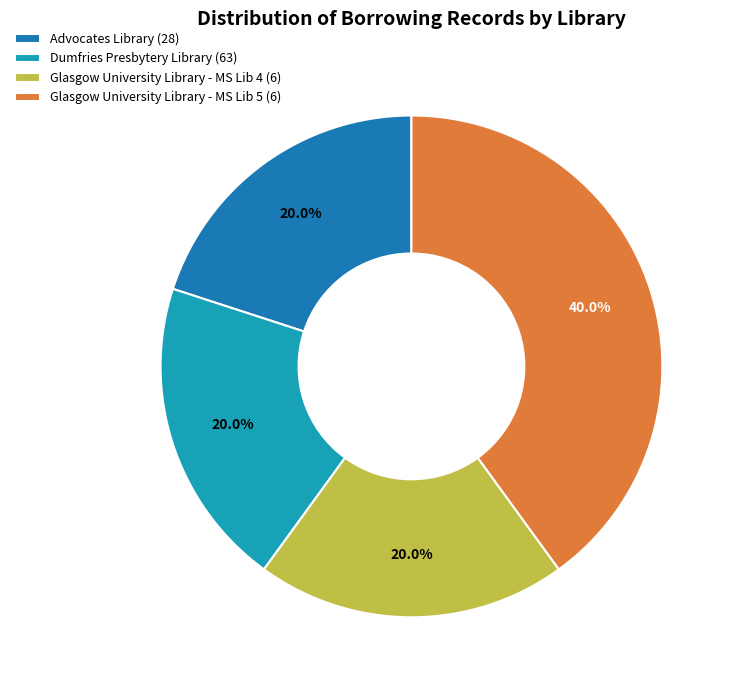

What is the largest slice in the pie chart?

Glasgow University Library - MS Lib 5 (6)